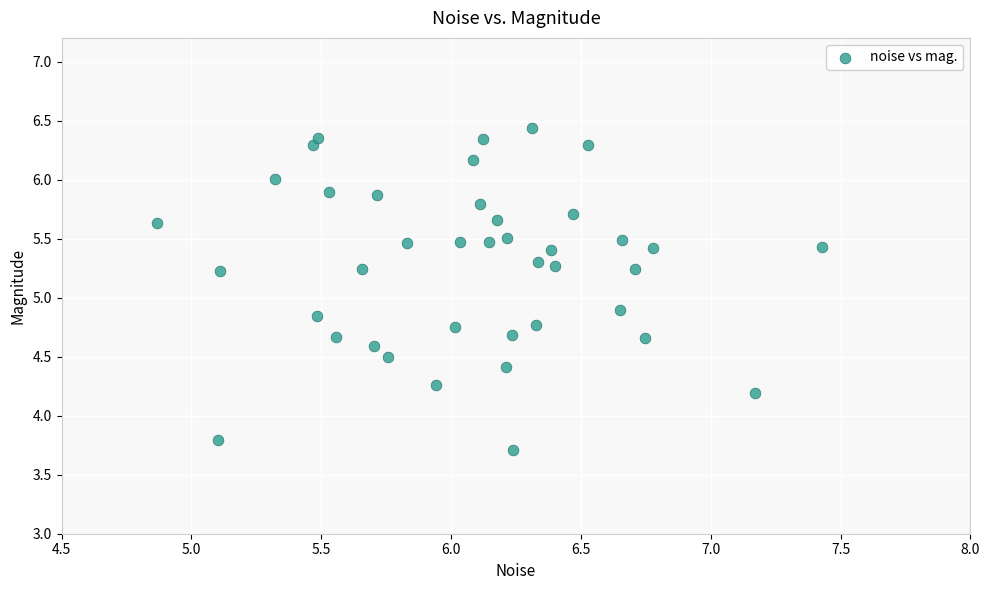

What Y value in the scatter plot is closest to 5?

4.9